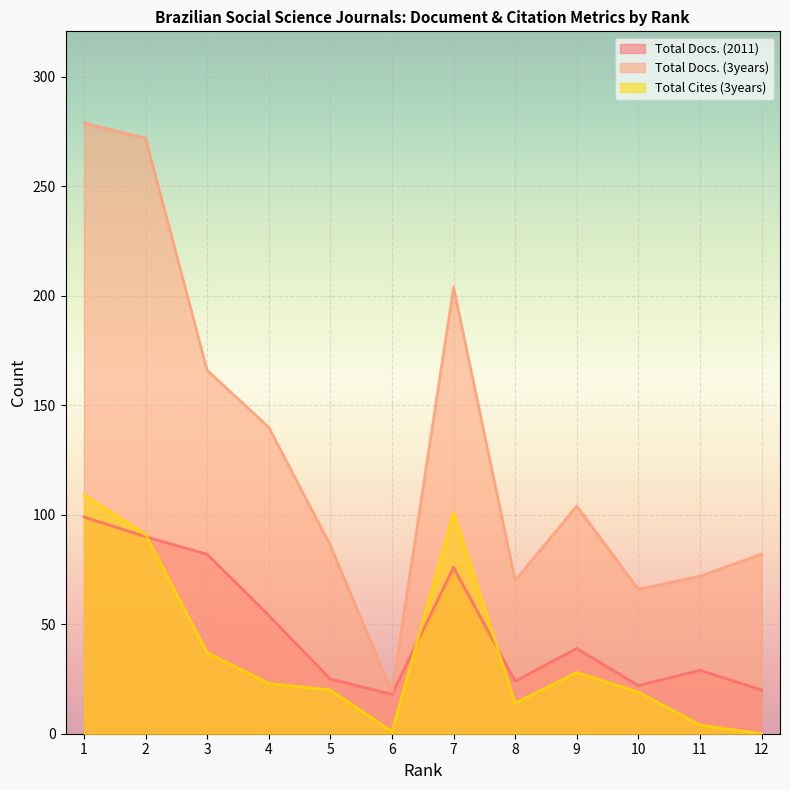

The value of Total Cites (3years) at 11 is 4. True or false?

True